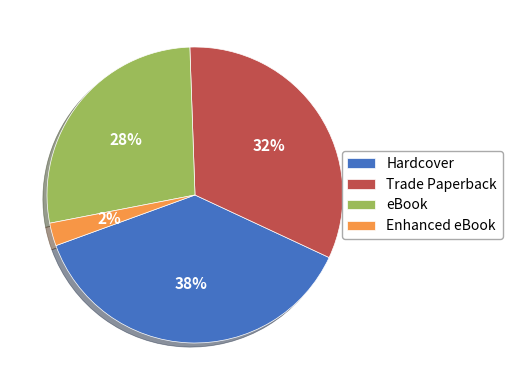

Does any single category account for the majority?

No